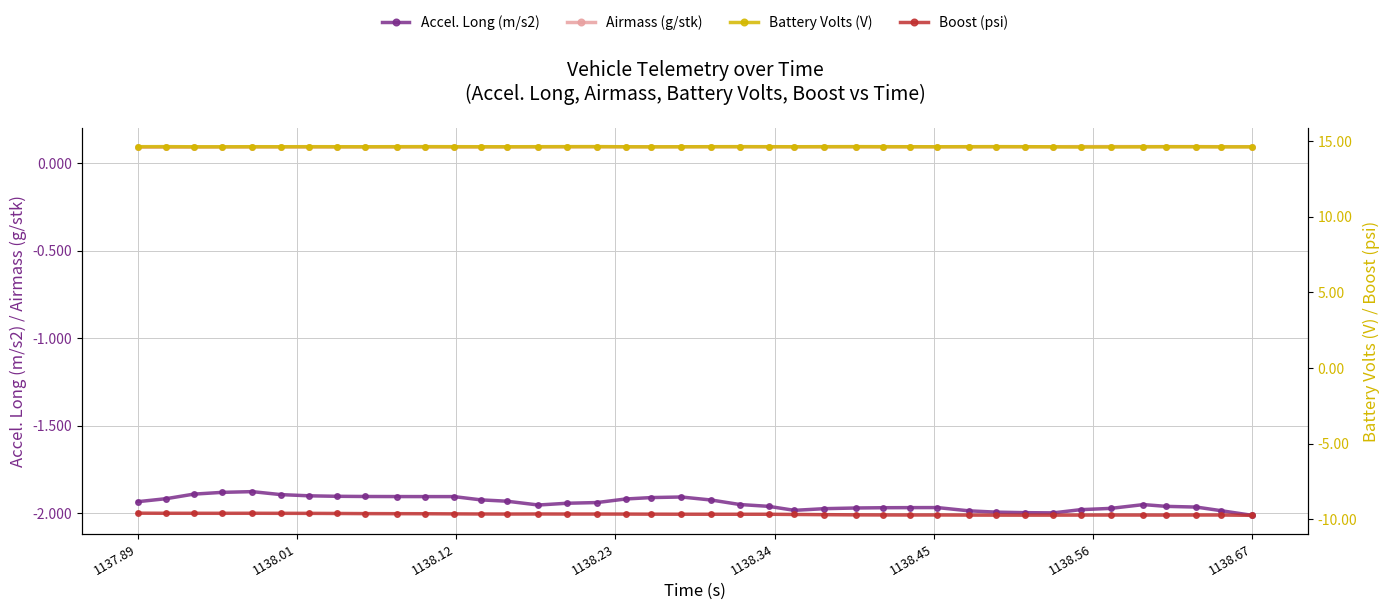

What are all the series names shown in the legend?

Accel. Long (m/s2), Airmass (g/stk), Battery Volts (V), Boost (psi)